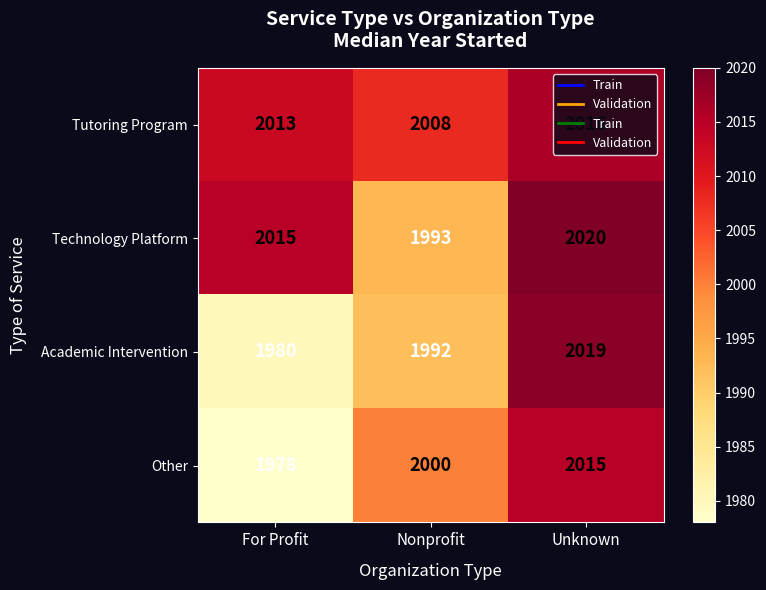

Rank the series at For Profit from lowest to highest value.

Other, Academic Intervention, Tutoring Program, Technology Platform